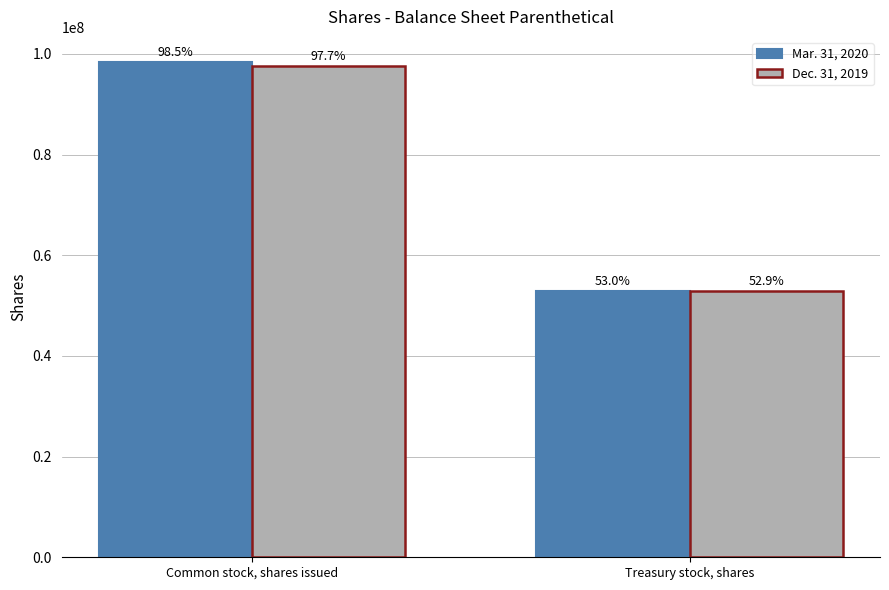

What are all the series names shown in the legend?

Mar. 31, 2020, Dec. 31, 2019